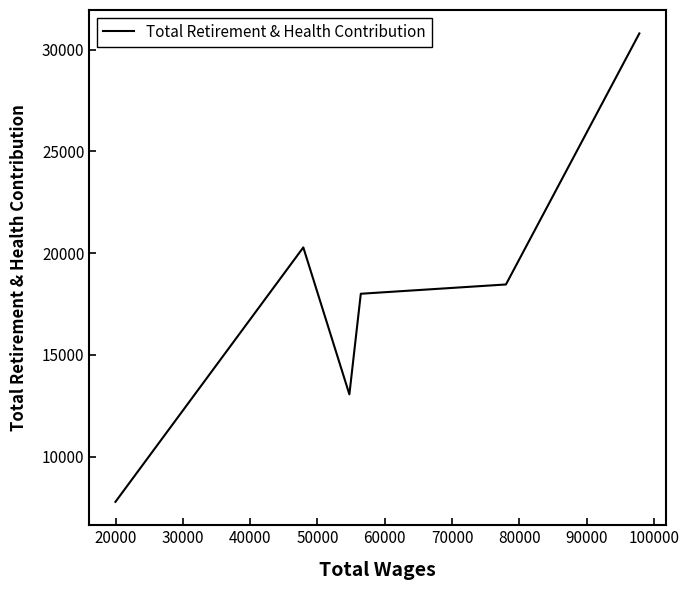

What is the average value?

18066